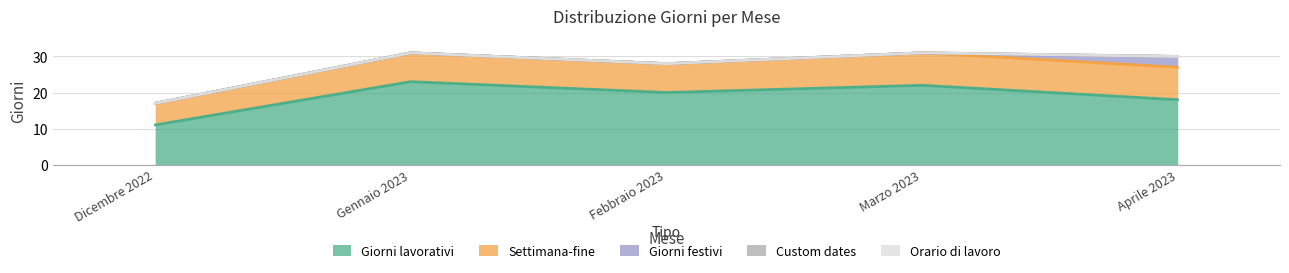

The value of Settimana-fine at Marzo 2023 is 14. True or false?

False